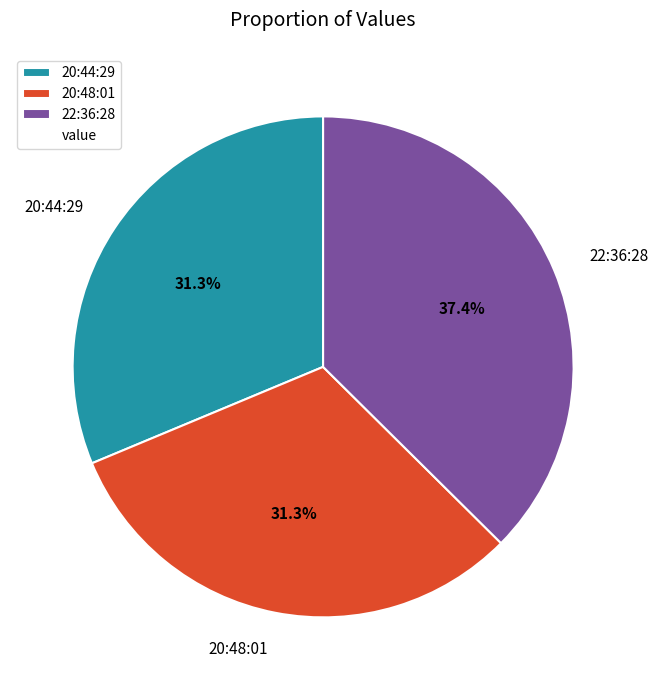

What percentage is NOT represented by 20:48:01?

68.7%